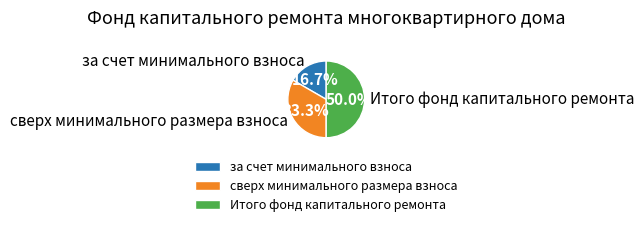

Does за счет минимального взноса account for over 50% of the chart?

No